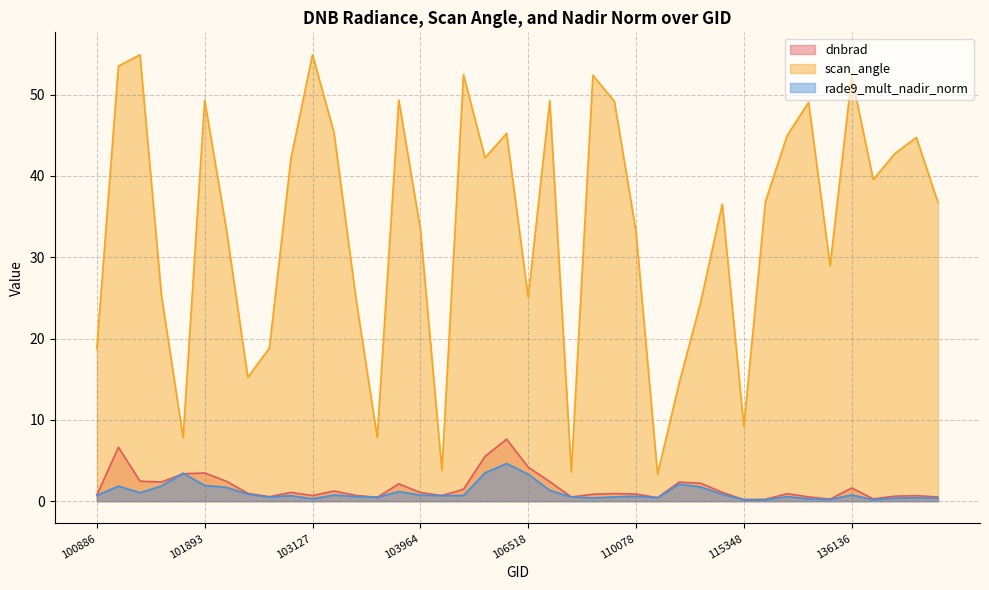

The rade9_mult_nadir_norm series shows 0.3 at 103127. True or false?

True